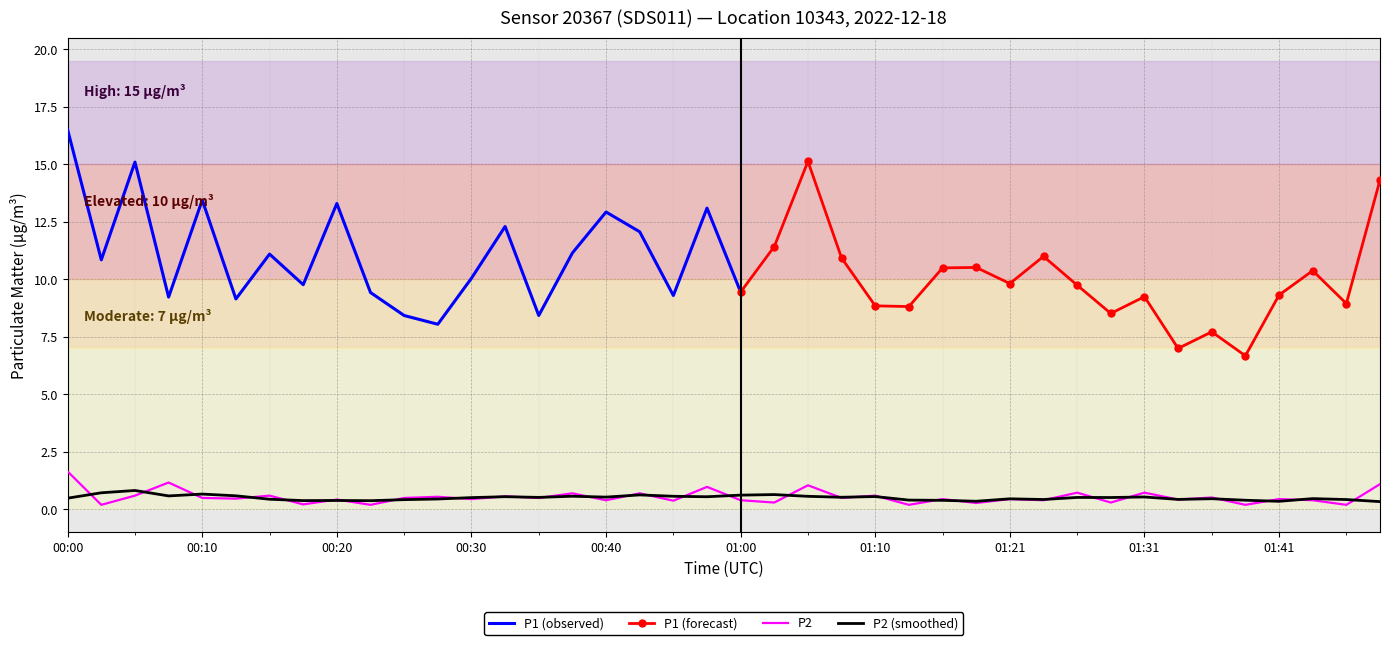

At which label does P2 reach its peak?

00:00